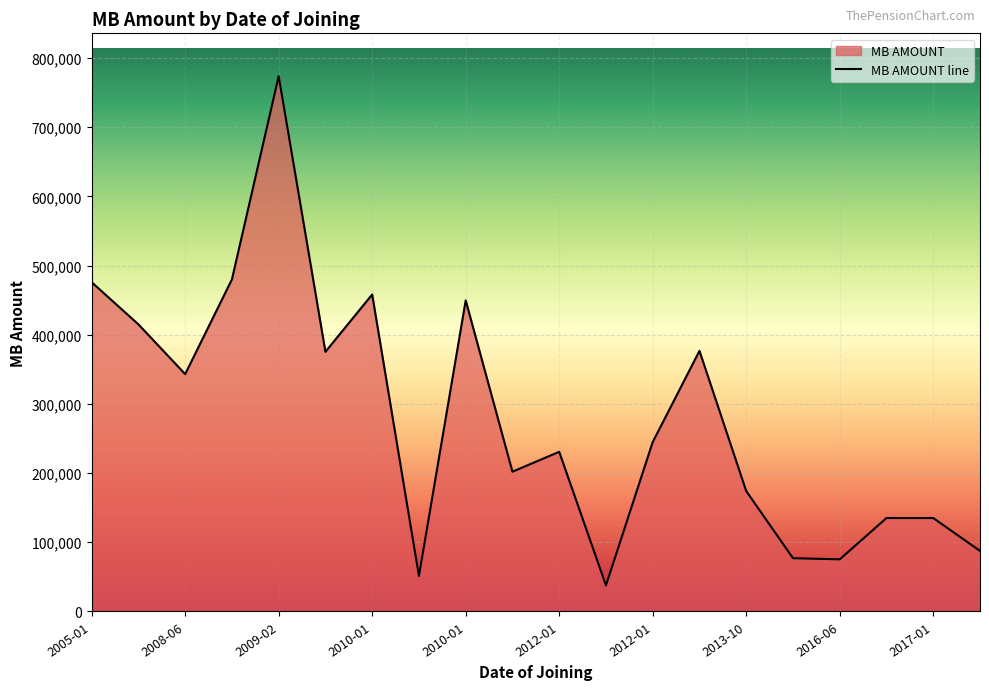

At which label does the data first exceed 244894?

2005-01